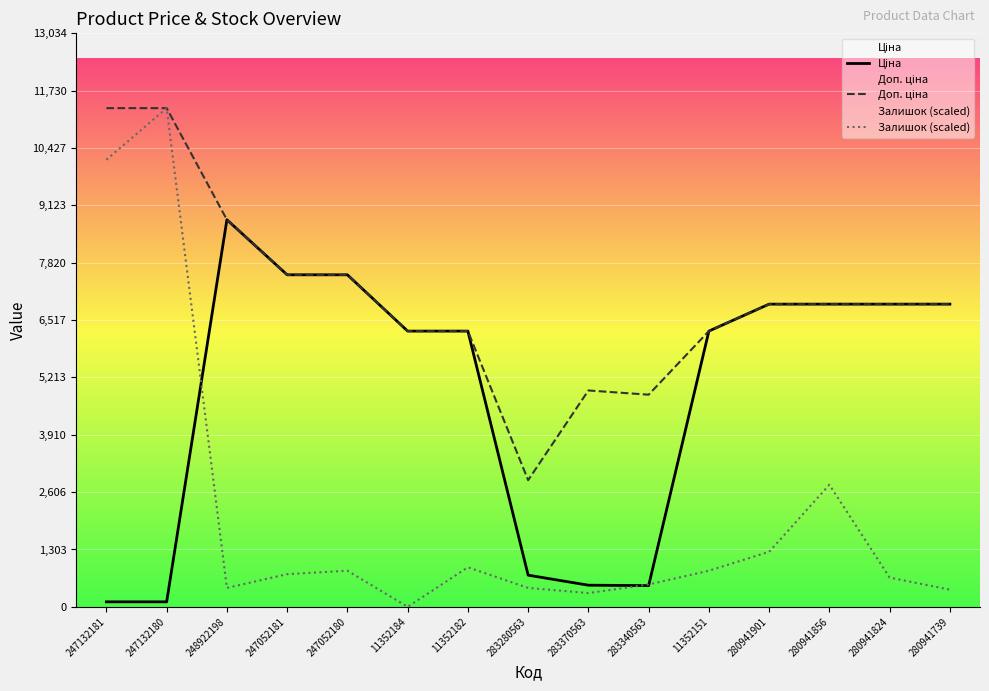

Which category has the highest value in the Залишок (scaled) series?

247132180